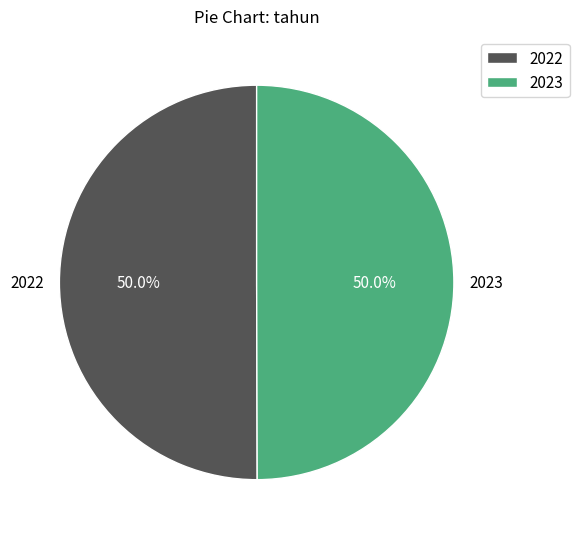

Count the number of slices in the pie.

2